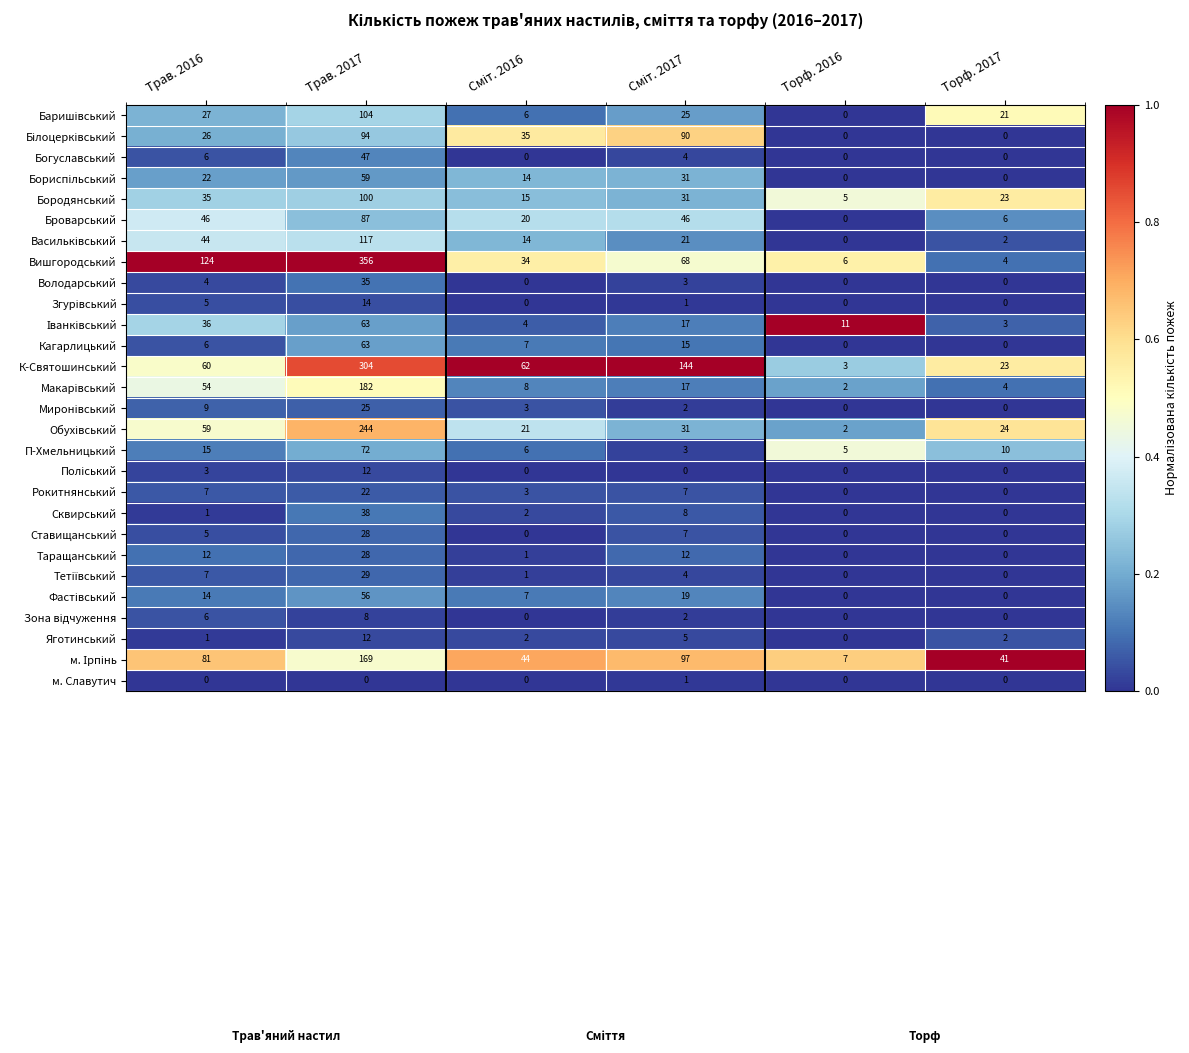

Which series has the widest spread of values?

Вишгородський